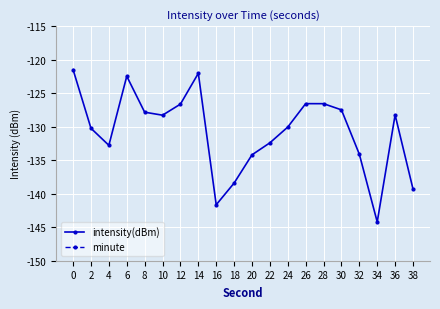

True or false: minute and intensity(dBm) intersect in this chart.

False